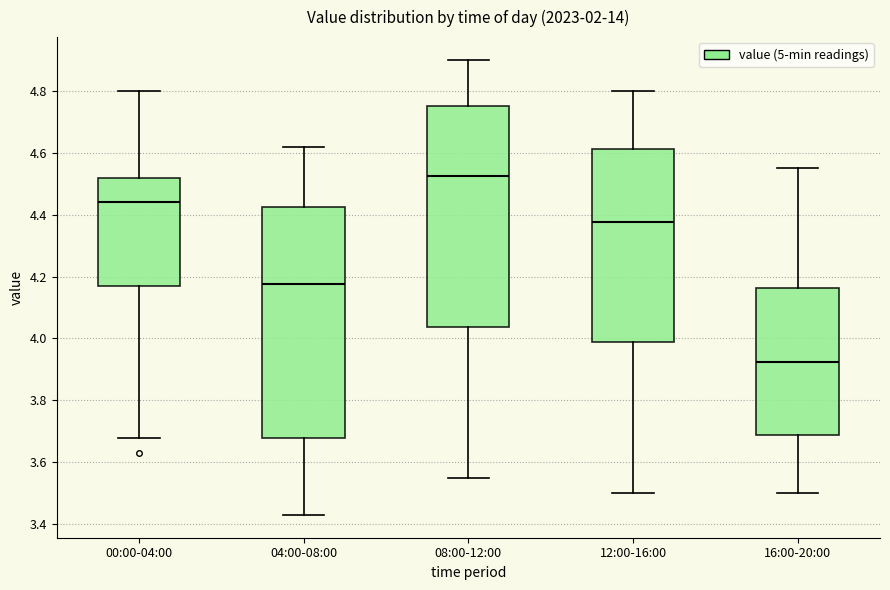

Where does the upper whisker of the box for 04:00-08:00 end on the y-axis? The values are not printed on the chart, so give them approximately, as read against the axis.

4.62